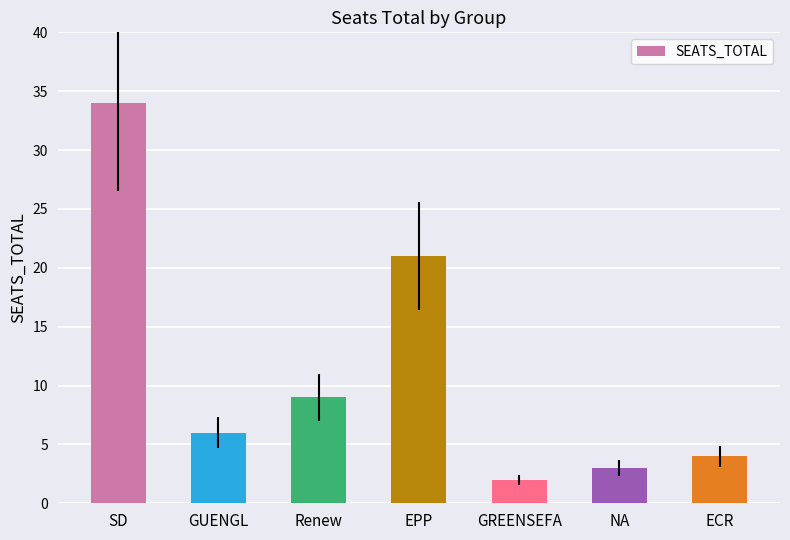

How many distinct data groups are displayed?

1